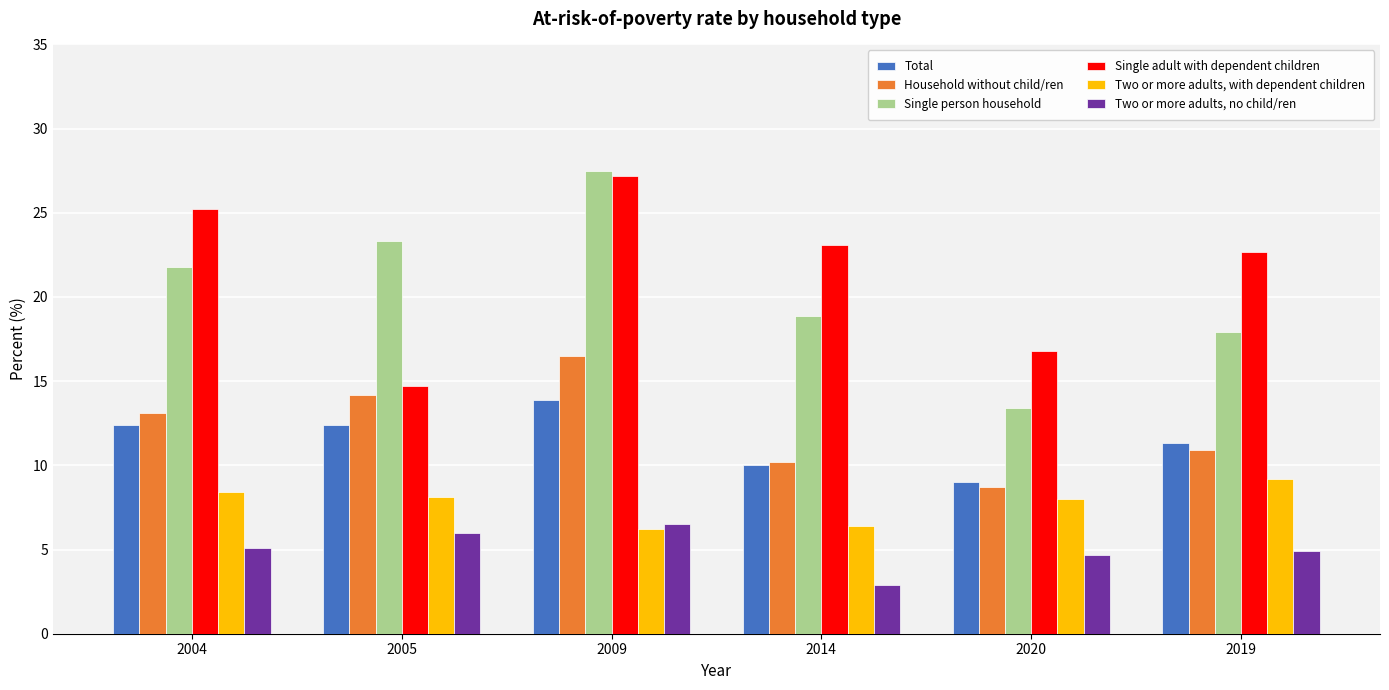

What is the label of the 4th bar from the right?

2009